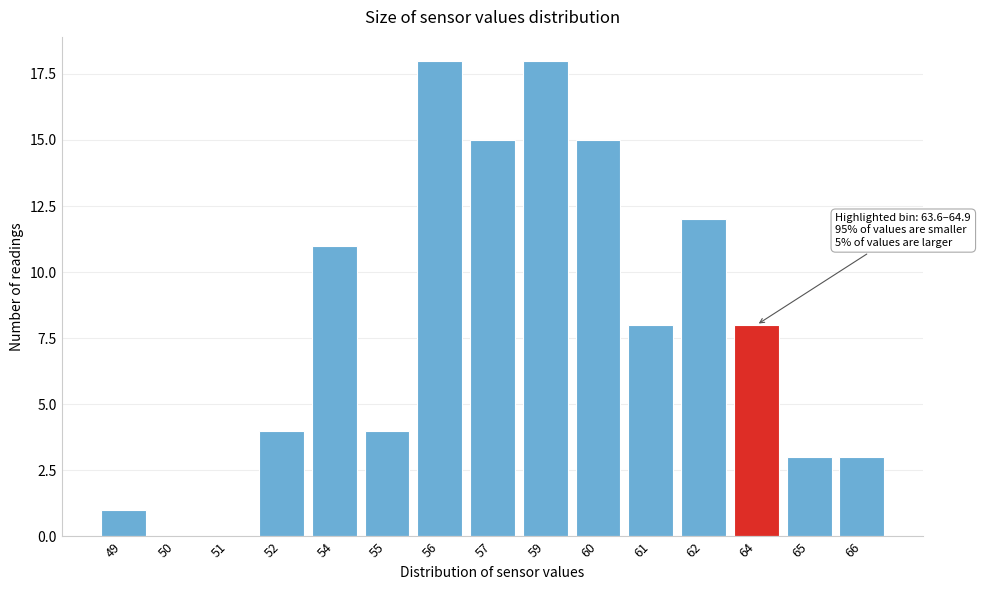

Reading left to right, extract all data points from this chart.

49=1	50=0	51=0	52=4	54=11	55=4	56=18	57=15	59=18	60=15	61=8	62=12	64=8	65=3	66=3